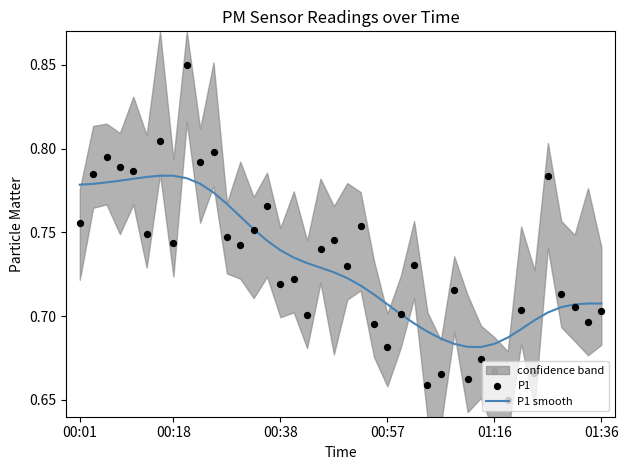

At which category is the sum across all series the highest?

8